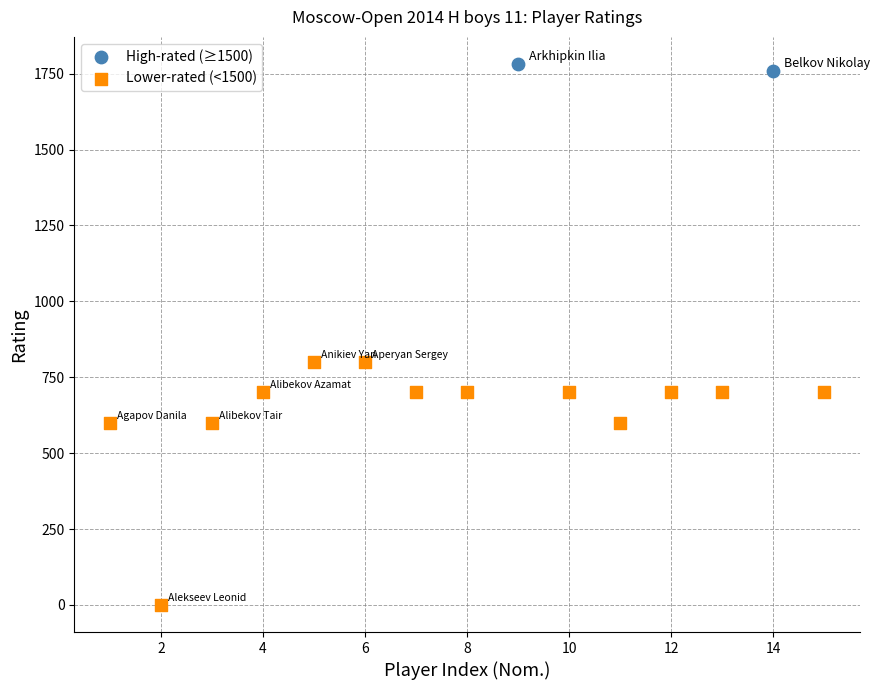

What are all the series names shown in the legend?

High-rated (≥1500), Lower-rated (<1500)